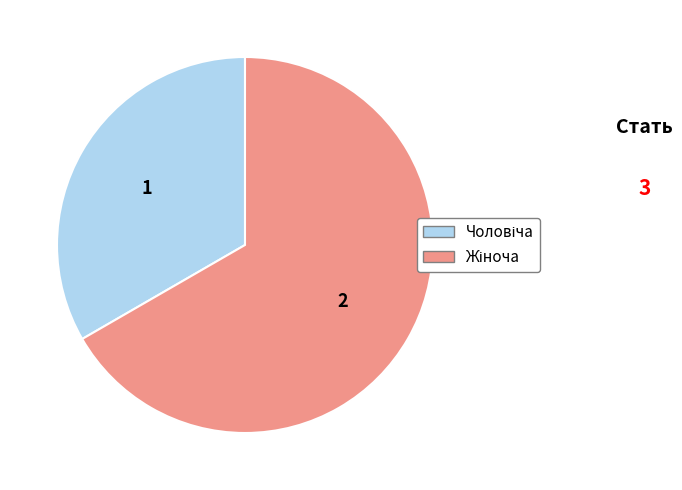

Is there any slice that represents more than half of the pie?

Yes